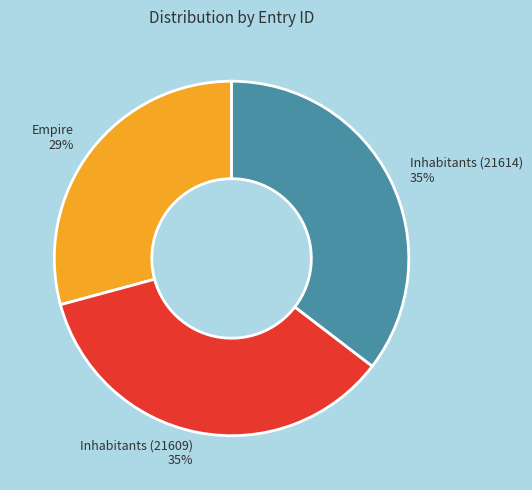

To the nearest percent, what is the difference between the largest and smallest slice percentages?

6%